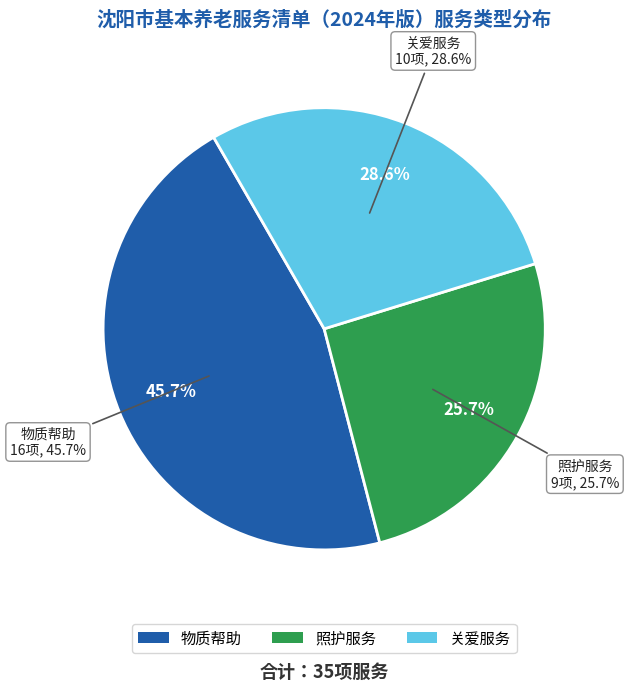

What is the change in value from 照护服务 to 关爱服务?

+1